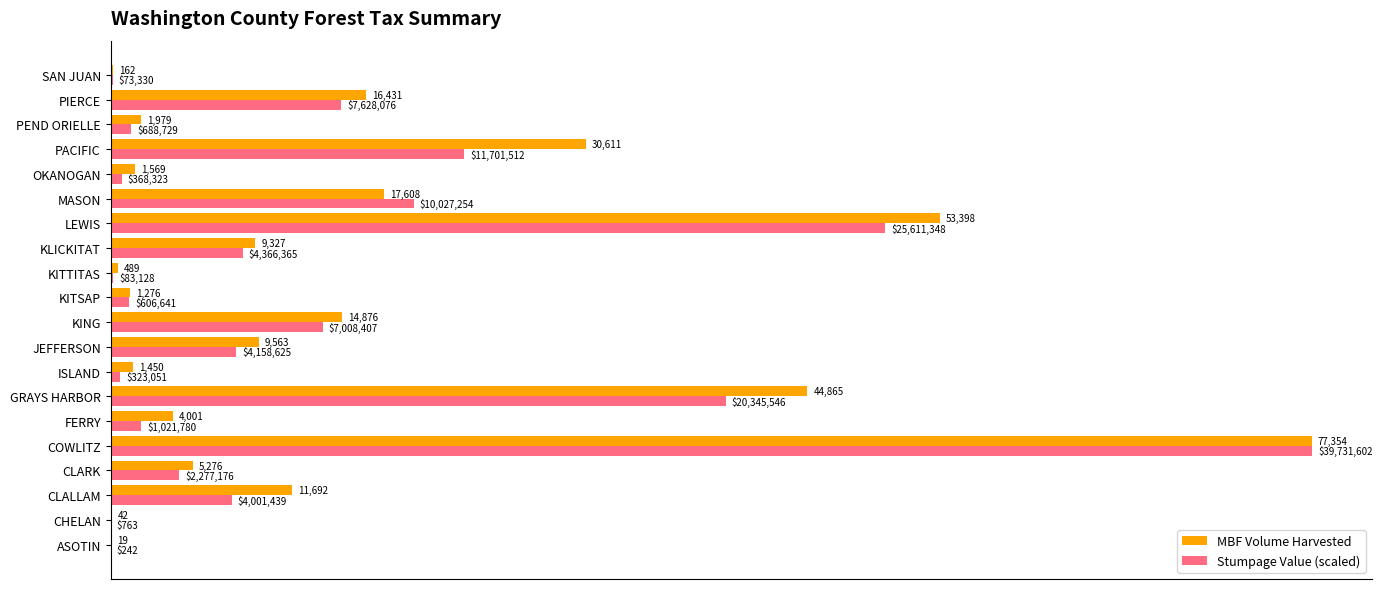

Is the value of Stumpage Value (scaled) at PEND ORIELLE greater than the value of MBF Volume Harvested at MASON?

No